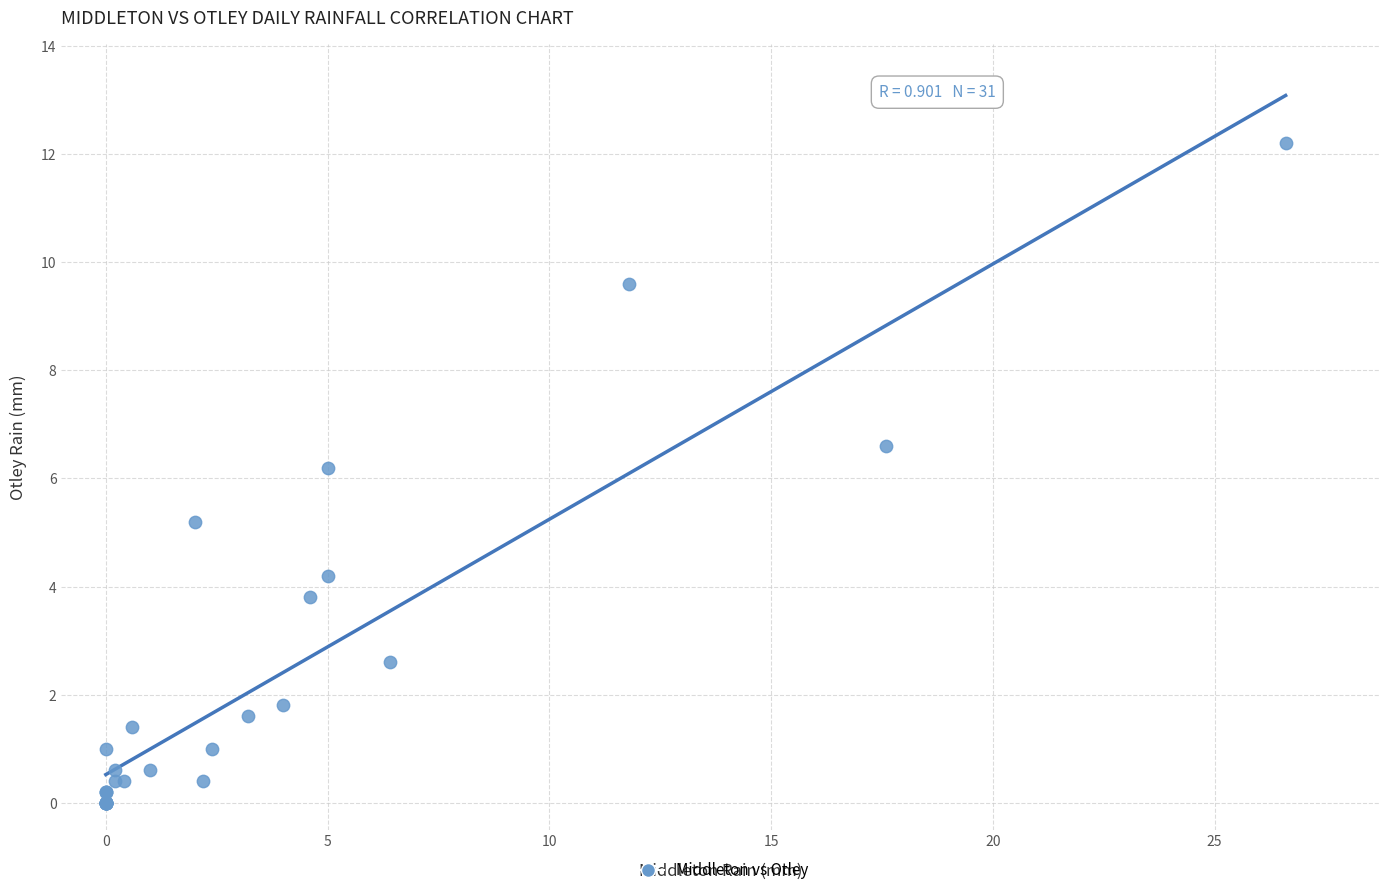

What Y value in the scatter plot is closest to 6?

6.2